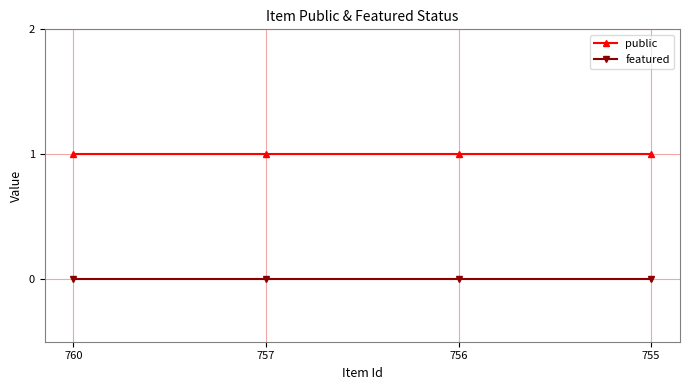

Reading left to right, extract all data points from this chart.

public: 760=1	757=1	756=1	755=1
featured: 760=0	757=0	756=0	755=0